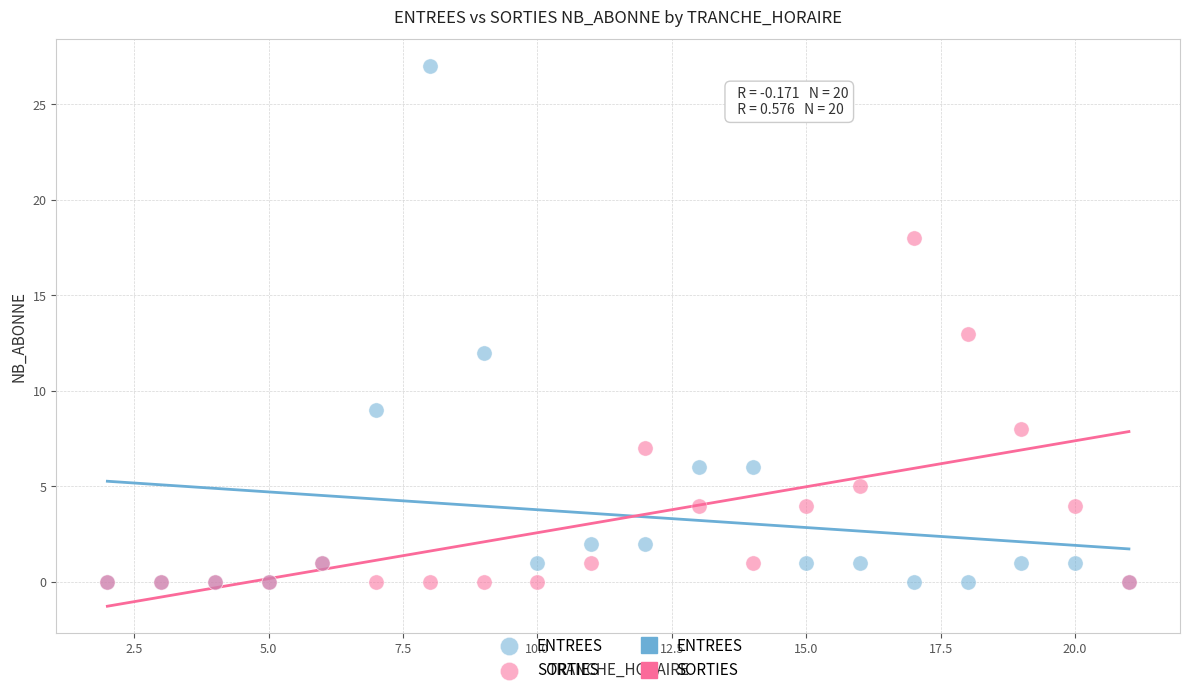

Which series has the largest Y range (max minus min)?

ENTREES